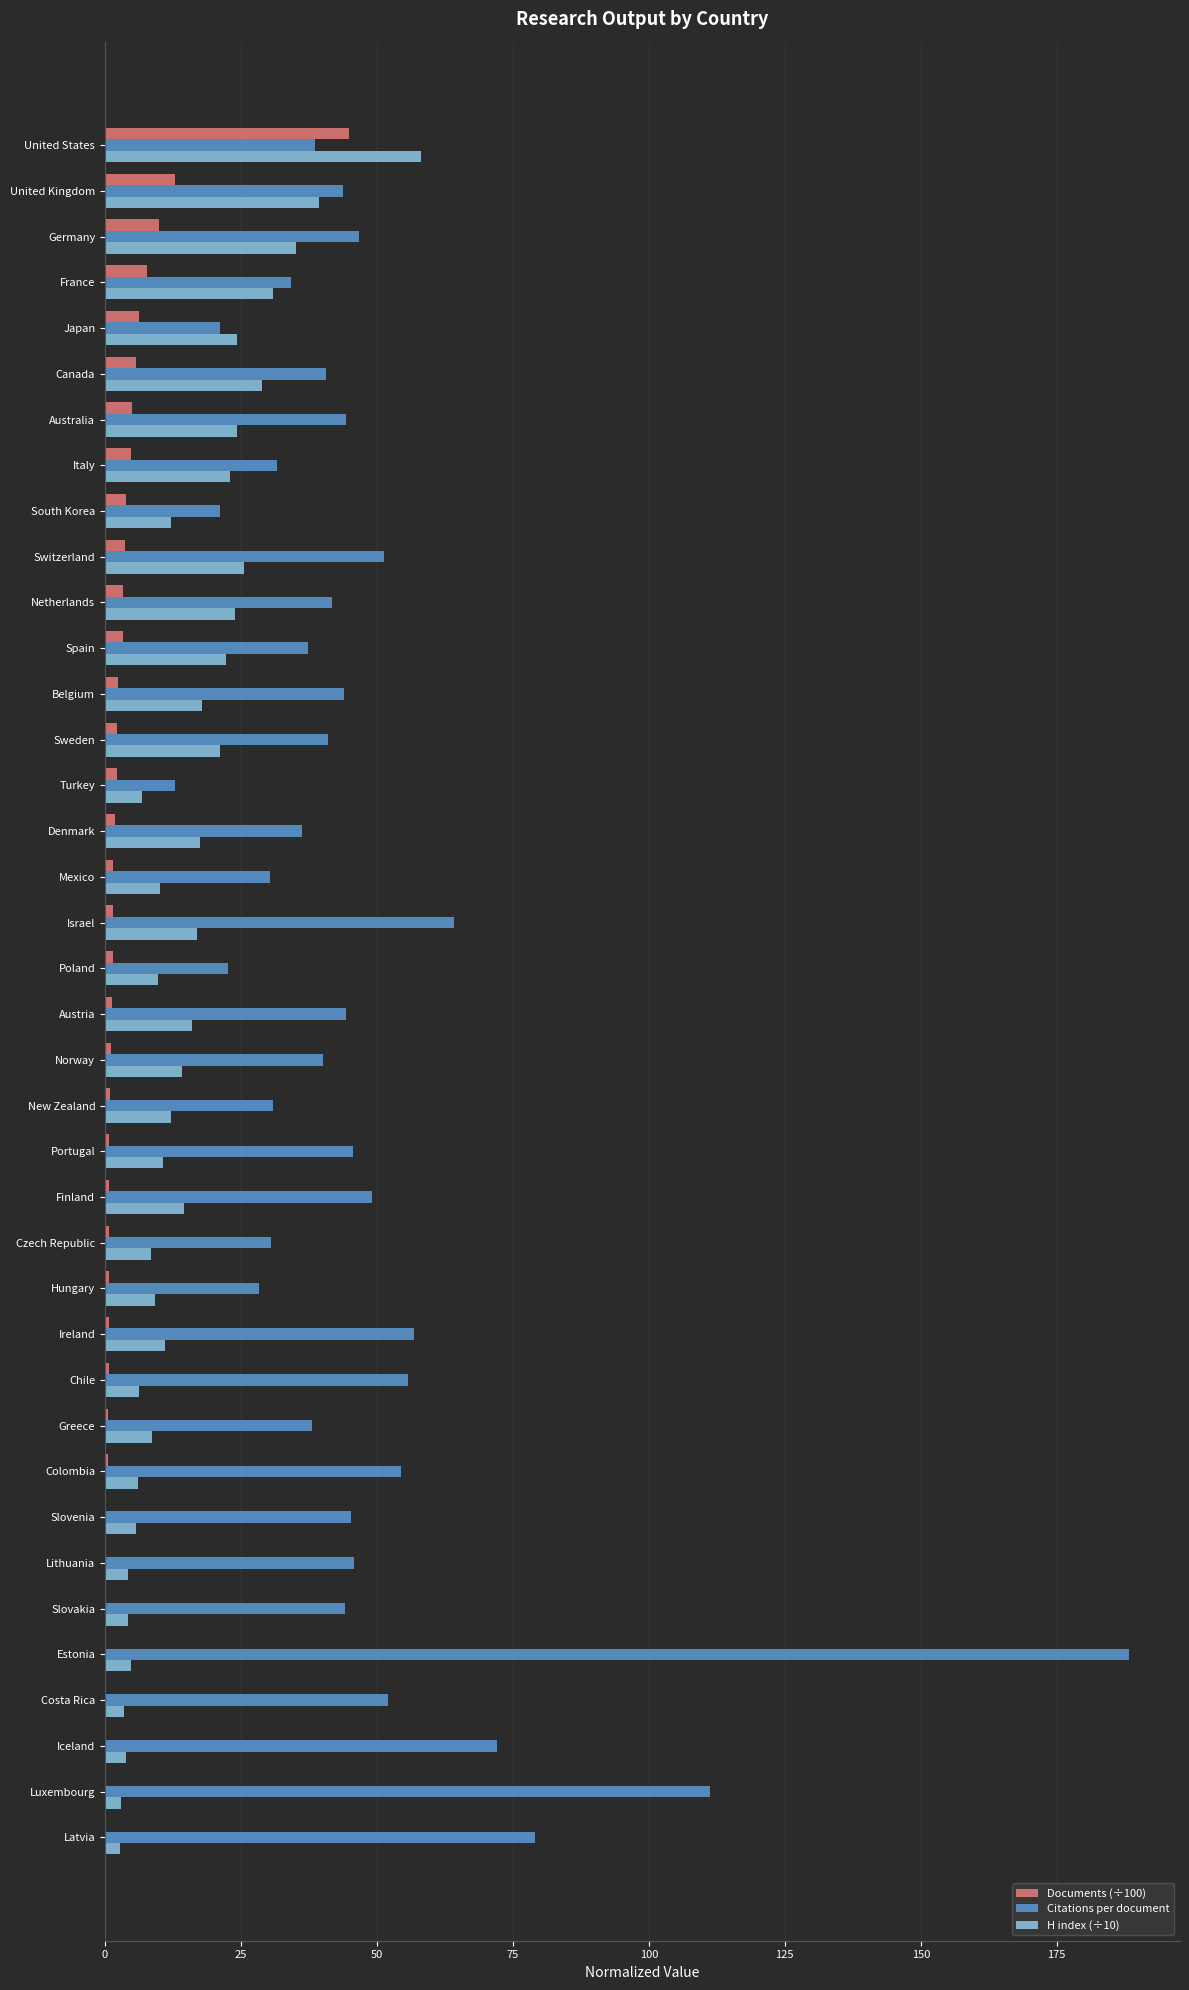

At which category is the sum across all series the highest?

Estonia